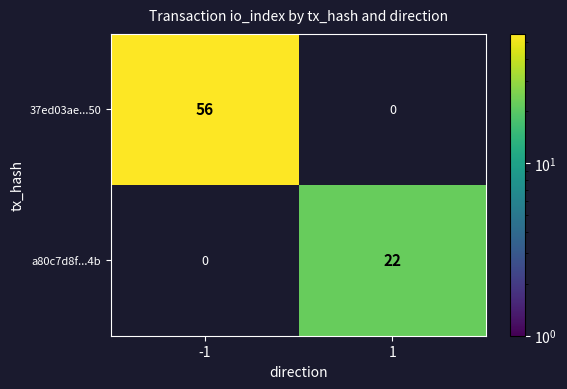

List the series in order of their overall mean, highest first.

37ed03ae...50, a80c7d8f...4b